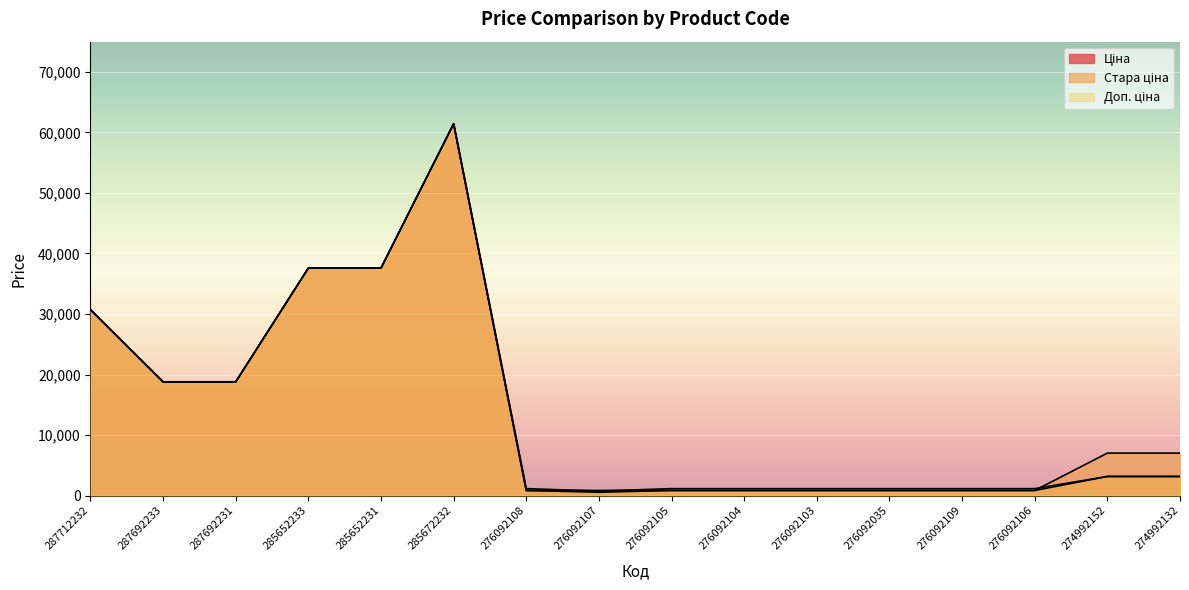

What is the label of the 12th point from the right?

285652231